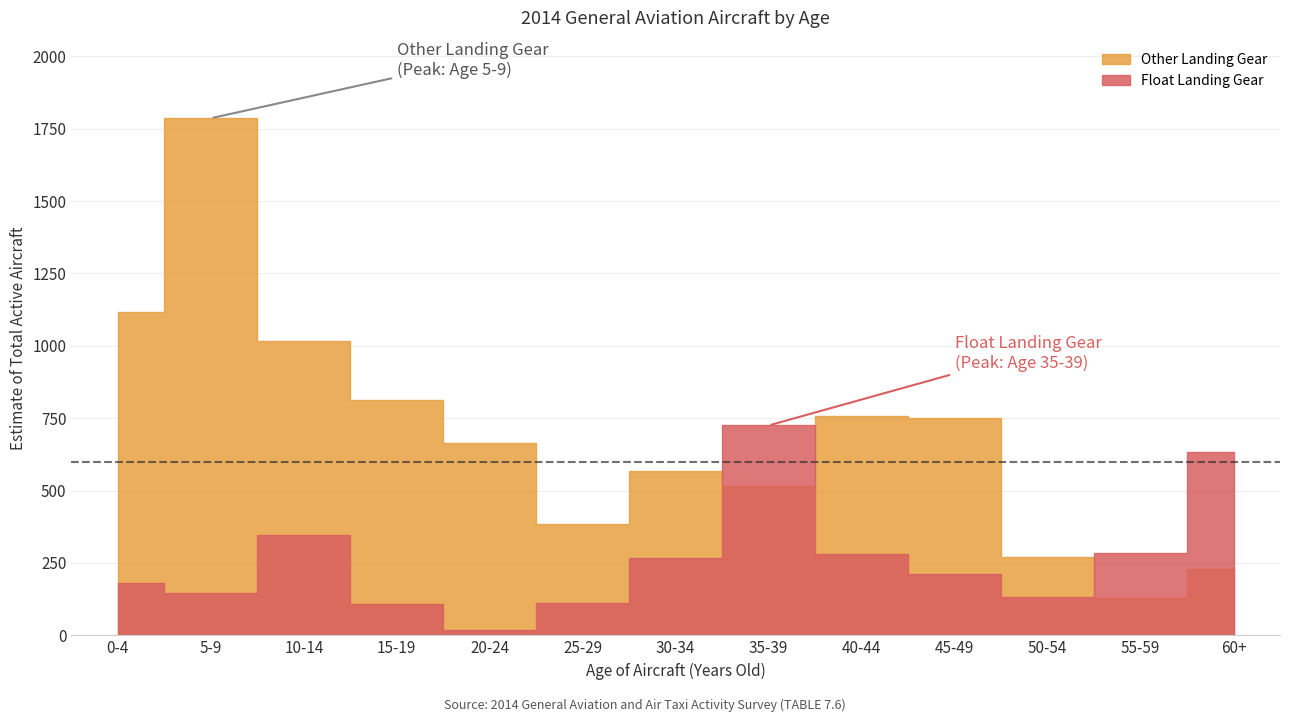

Which series ends up on top after the final intersection of Other Landing Gear and Float Landing Gear?

Float Landing Gear